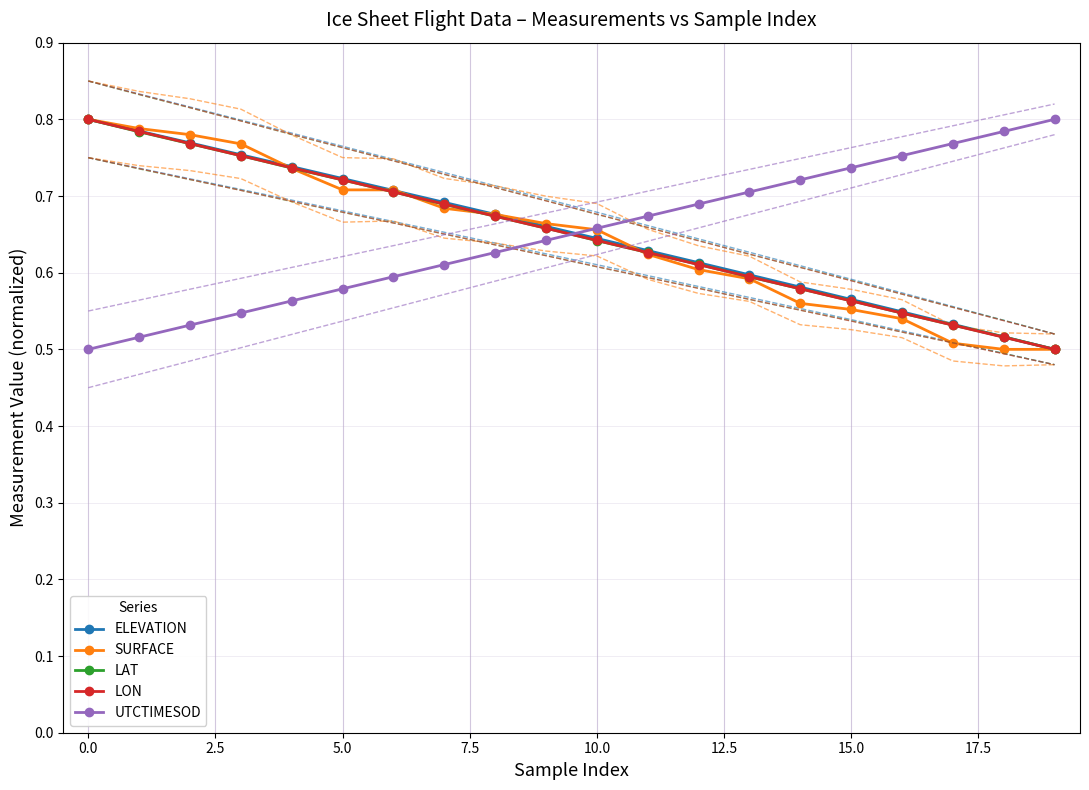

What are all the series names shown in the legend?

ELEVATION, SURFACE, LAT, LON, UTCTIMESOD